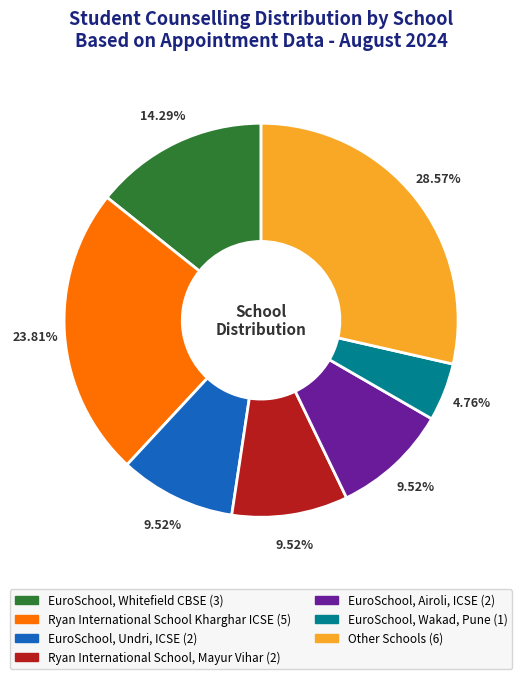

To the nearest percent, what portion does Other Schools represent?

29%